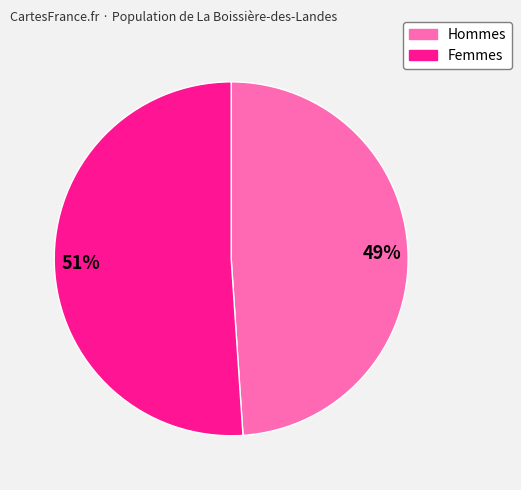

Is there a majority slice in this chart?

Yes